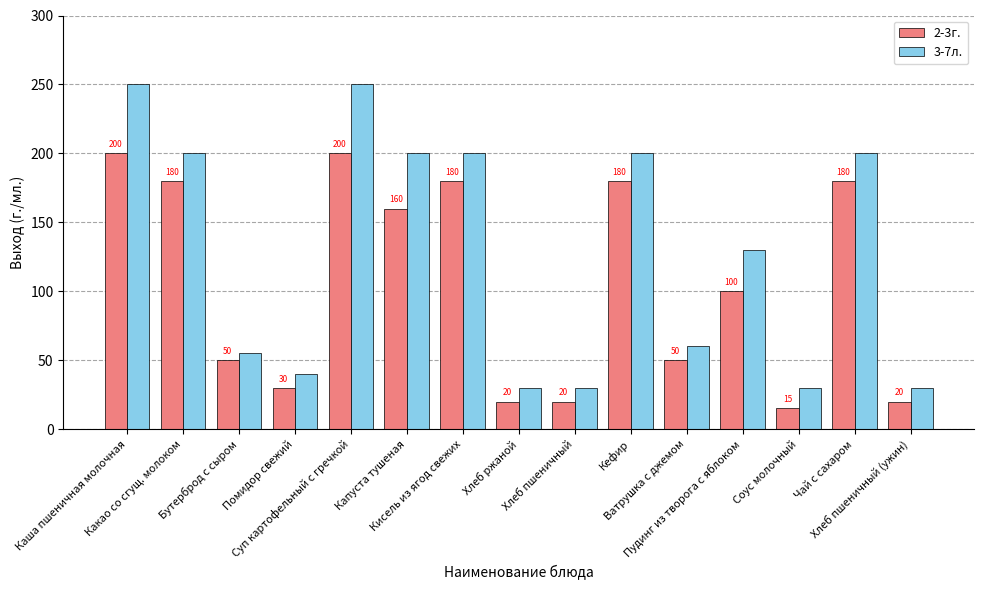

Which series has the largest total across all categories?

3-7л.